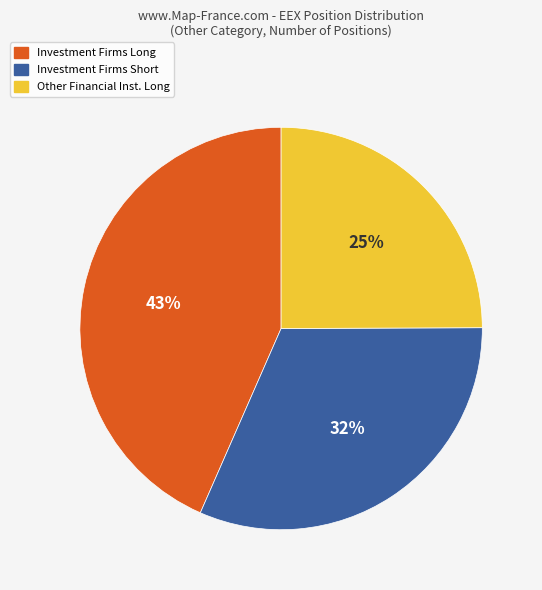

Is there any slice that represents more than half of the pie?

No